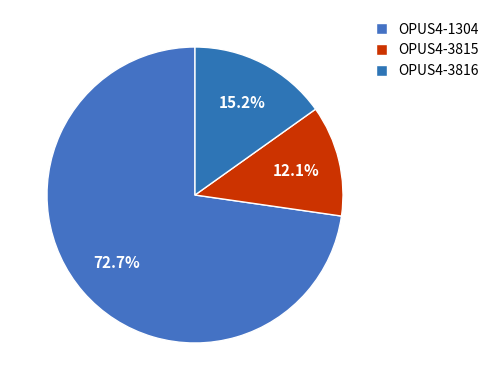

Count the number of slices in the pie.

3